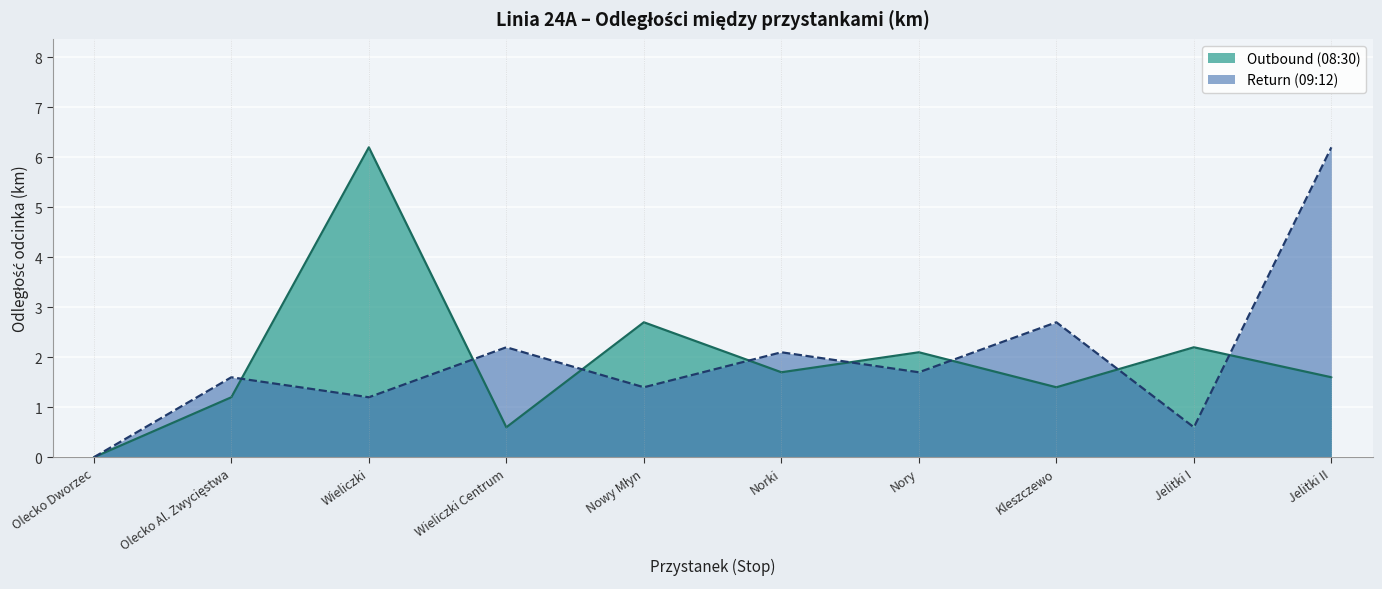

At which category does Return (09:12) reach its first local peak?

Olecko Al. Zwycięstwa